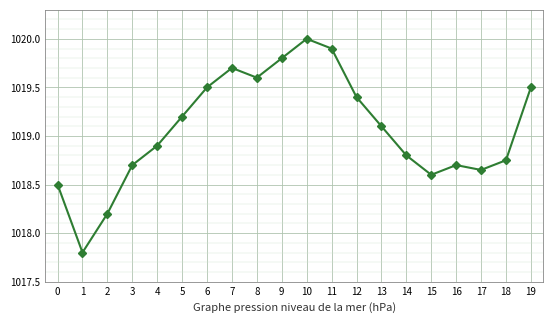

Where is the first local minimum?

1